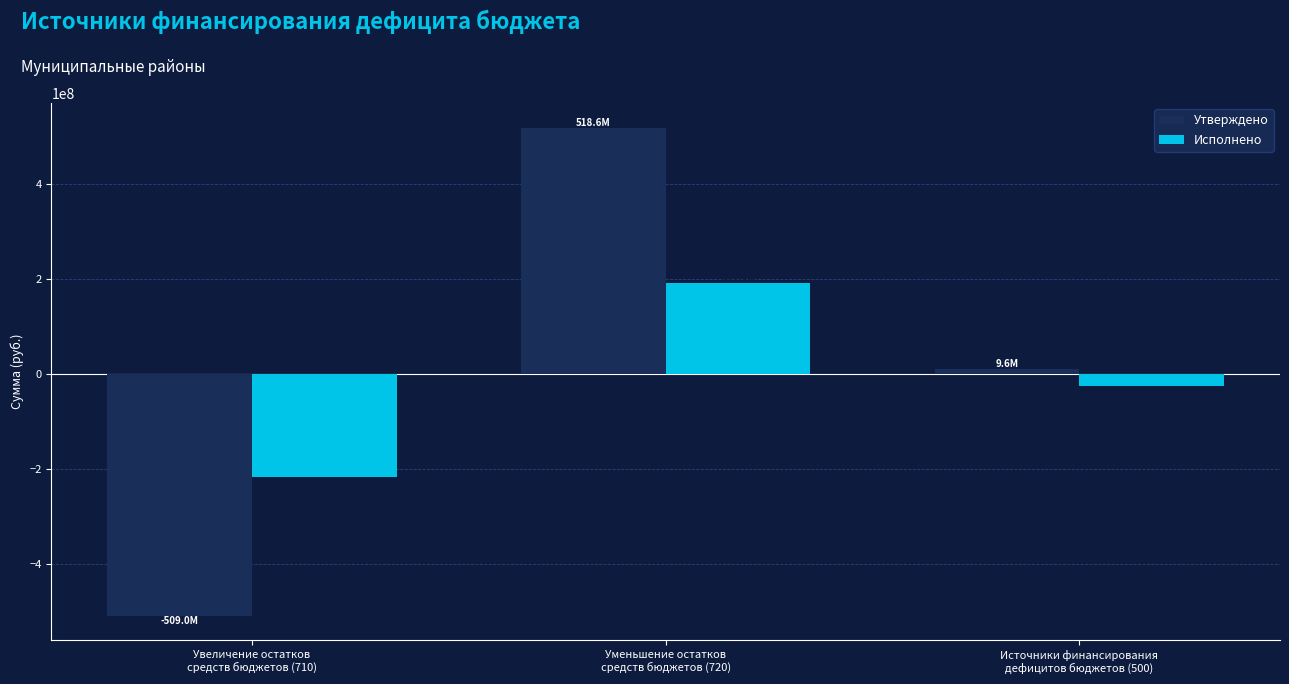

What is the label of the 3rd bar from the left?

Источники финансирования
дефицитов бюджетов (500)